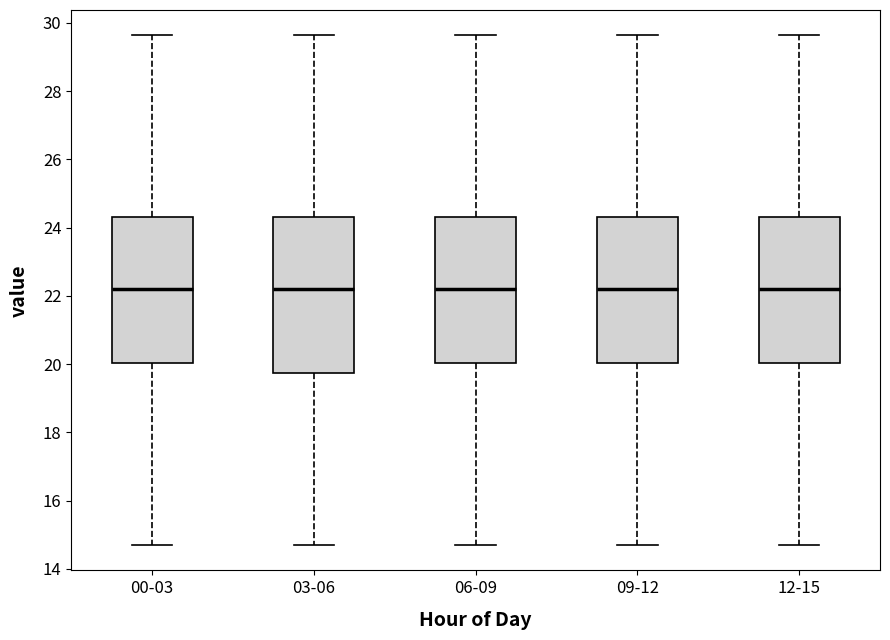

Comparing the boxes themselves (not the whiskers), which one is the tallest?

03-06